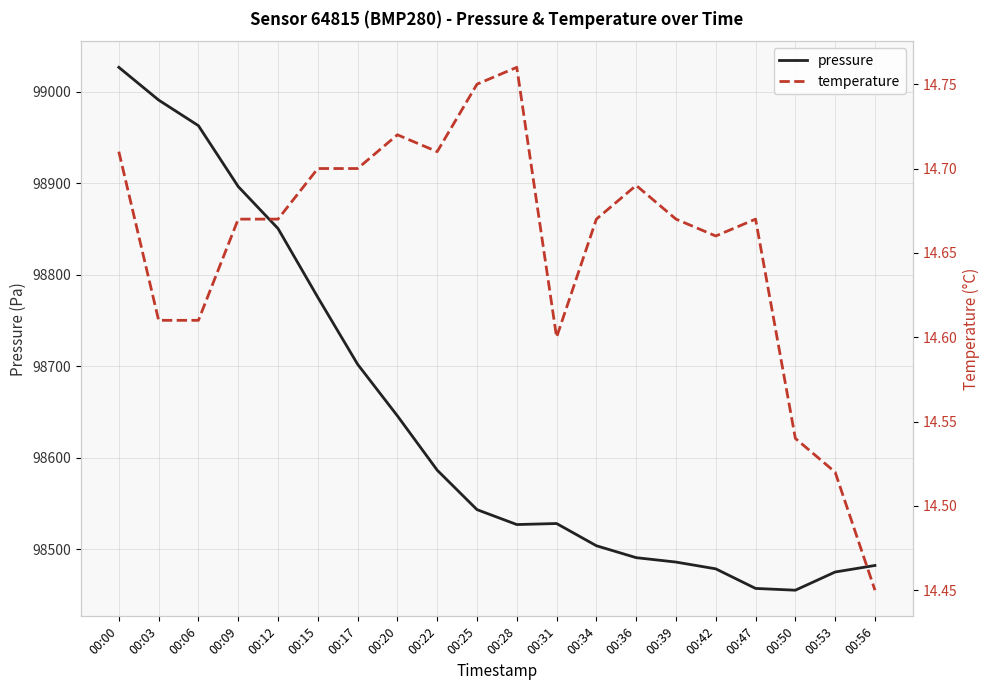

Which series has the largest range (max minus min)?

pressure